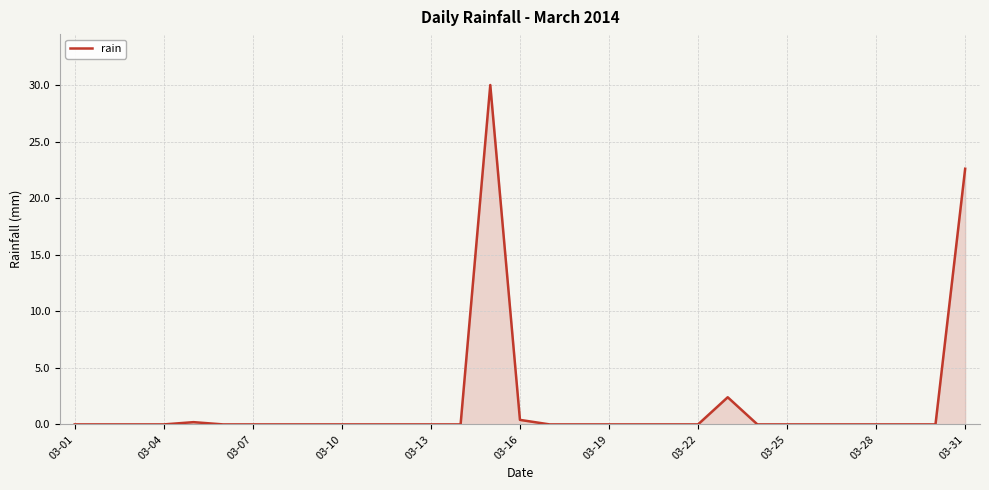

What is the greatest value displayed?

30.0